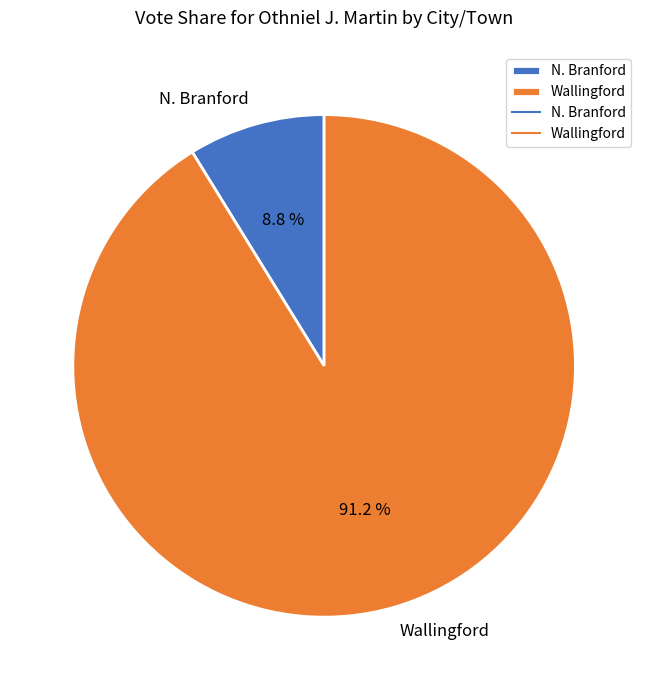

Is the sum of N. Branford and Wallingford greater than half?

Yes